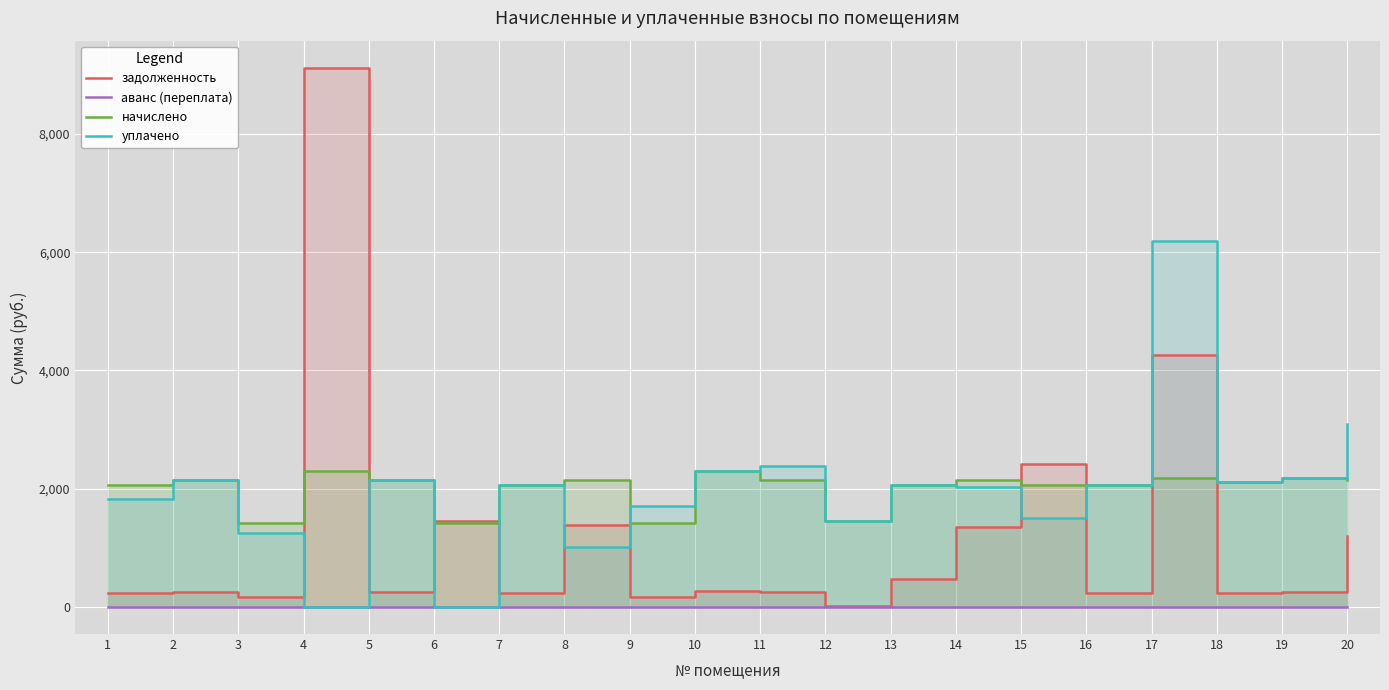

True or false: задолженность has a value of 1202.2 at 20.

True